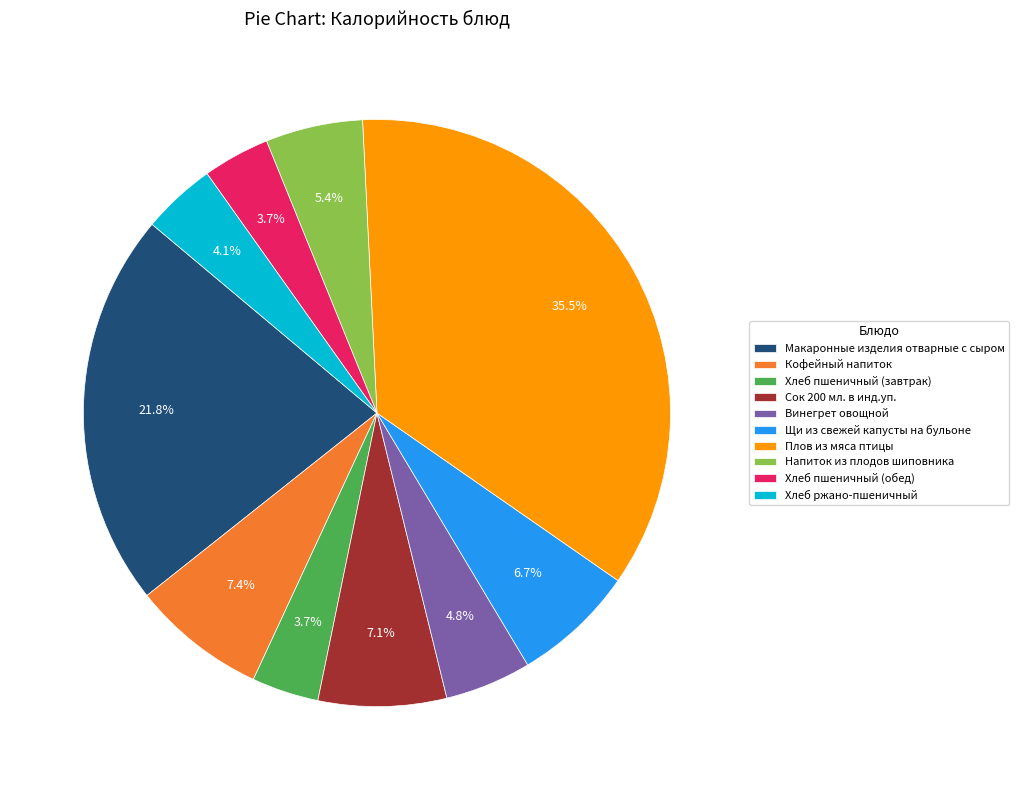

What percentage is the Винегрет овощной slice, to the nearest percent?

5%